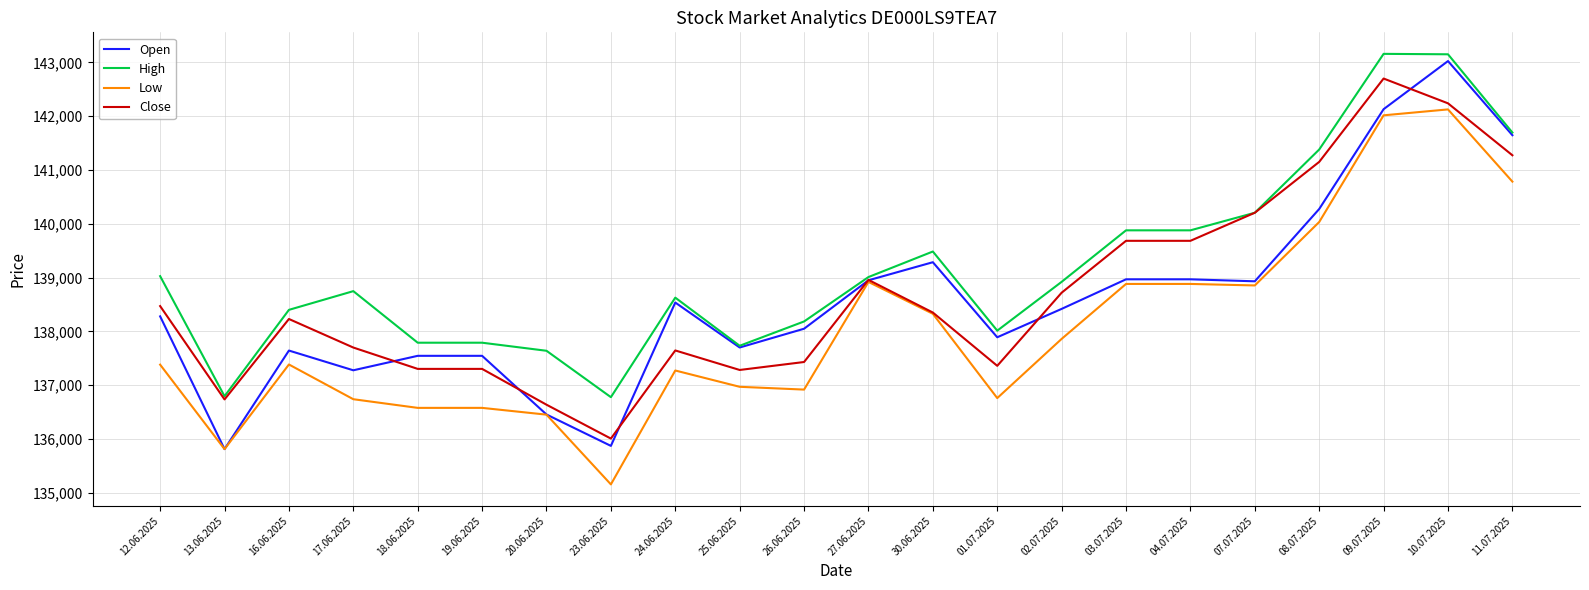

The value of High at 25.06.2025 is 48228. True or false?

False